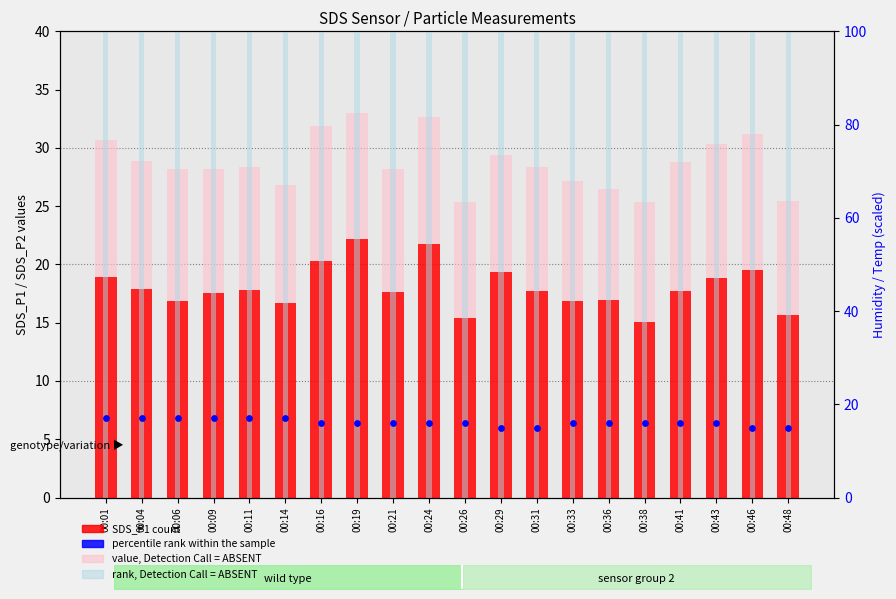

Which series reaches the minimum Y coordinate?

SDS_P2 (value, Detection Call = ABSENT)